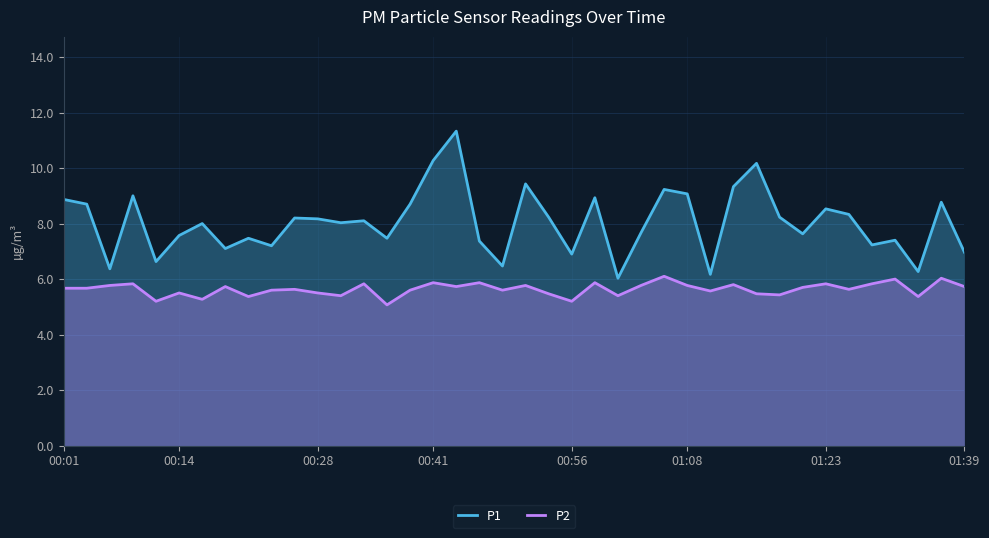

In P2, how many points are lower than both neighbors (excluding endpoints)?

13